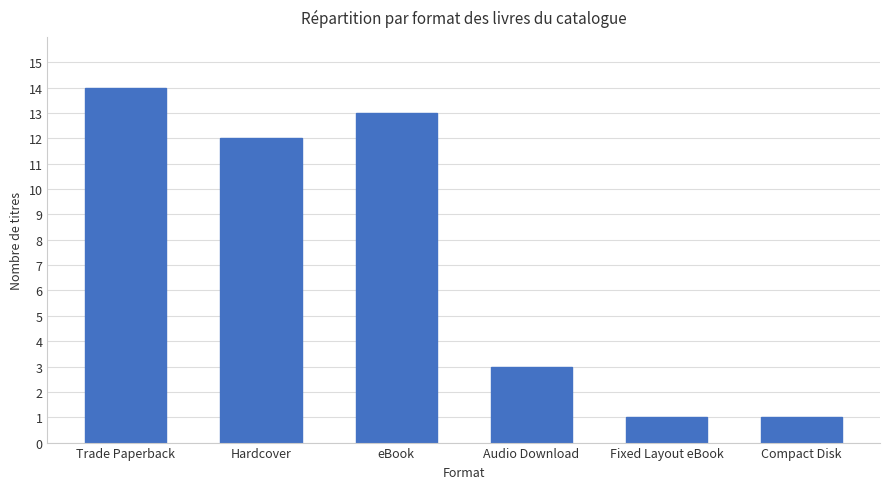

What is the difference between the second highest and minimum values?

12